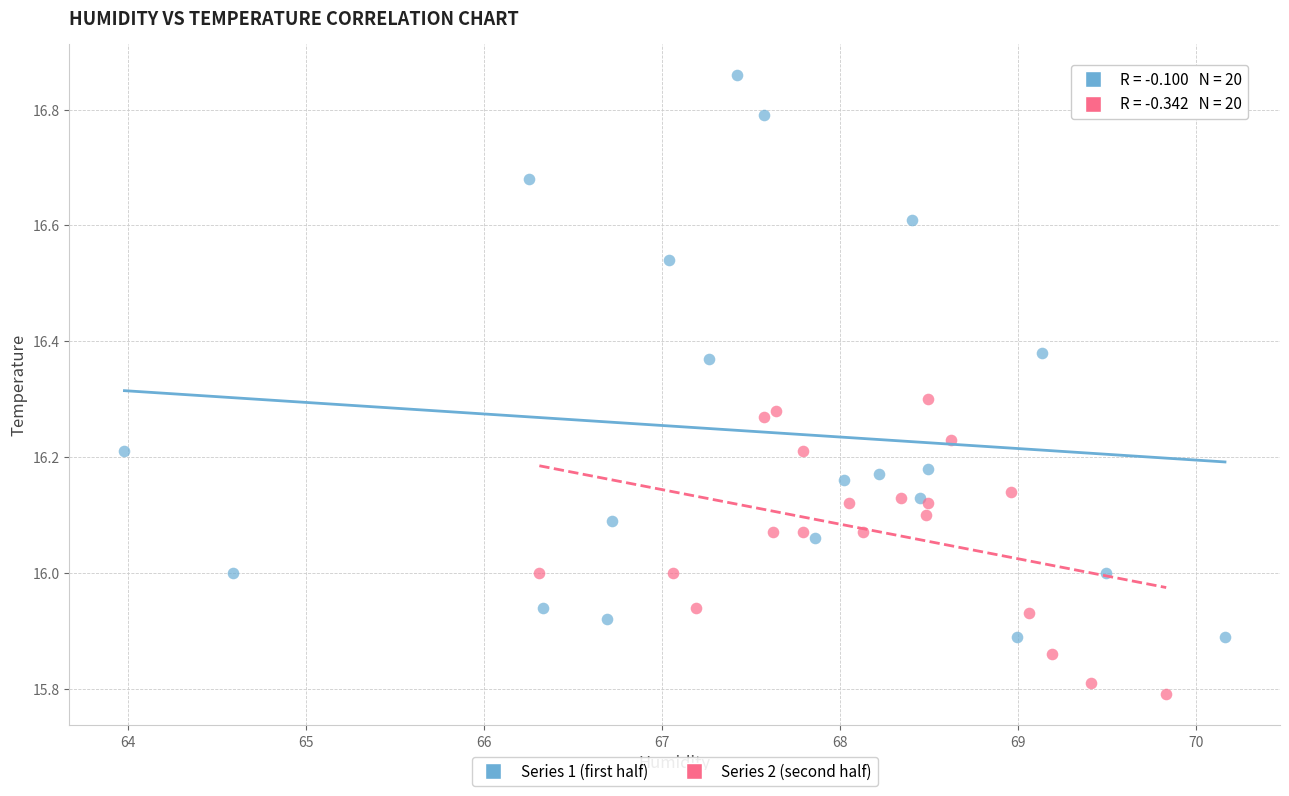

Which series has the largest Y range (max minus min)?

Series 1 (first half)